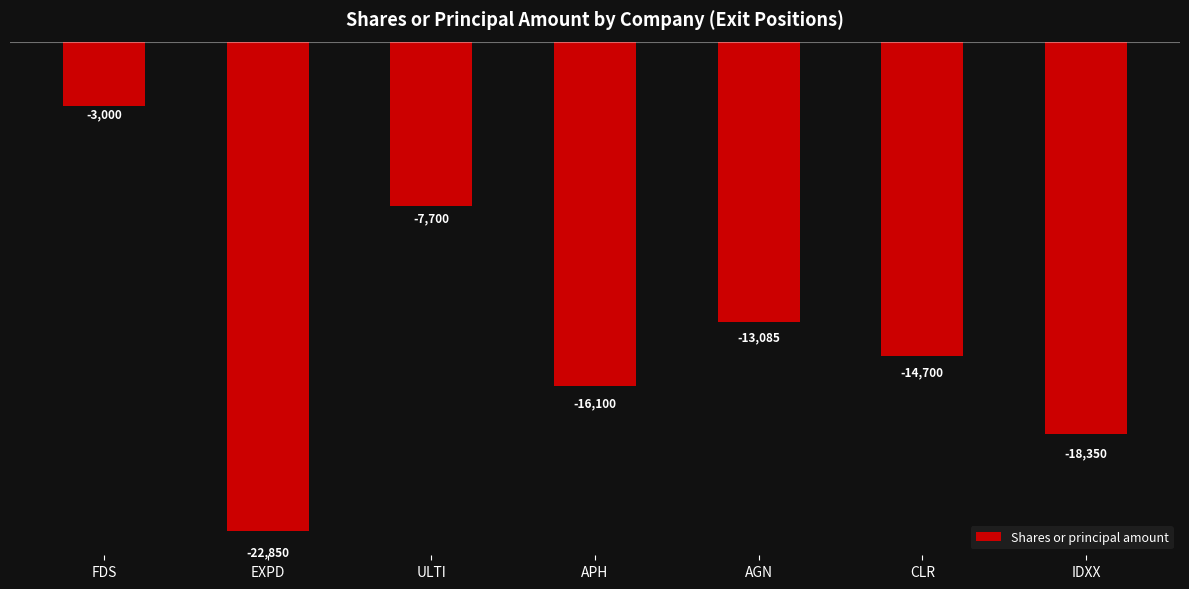

What position from the right is AGN?

3